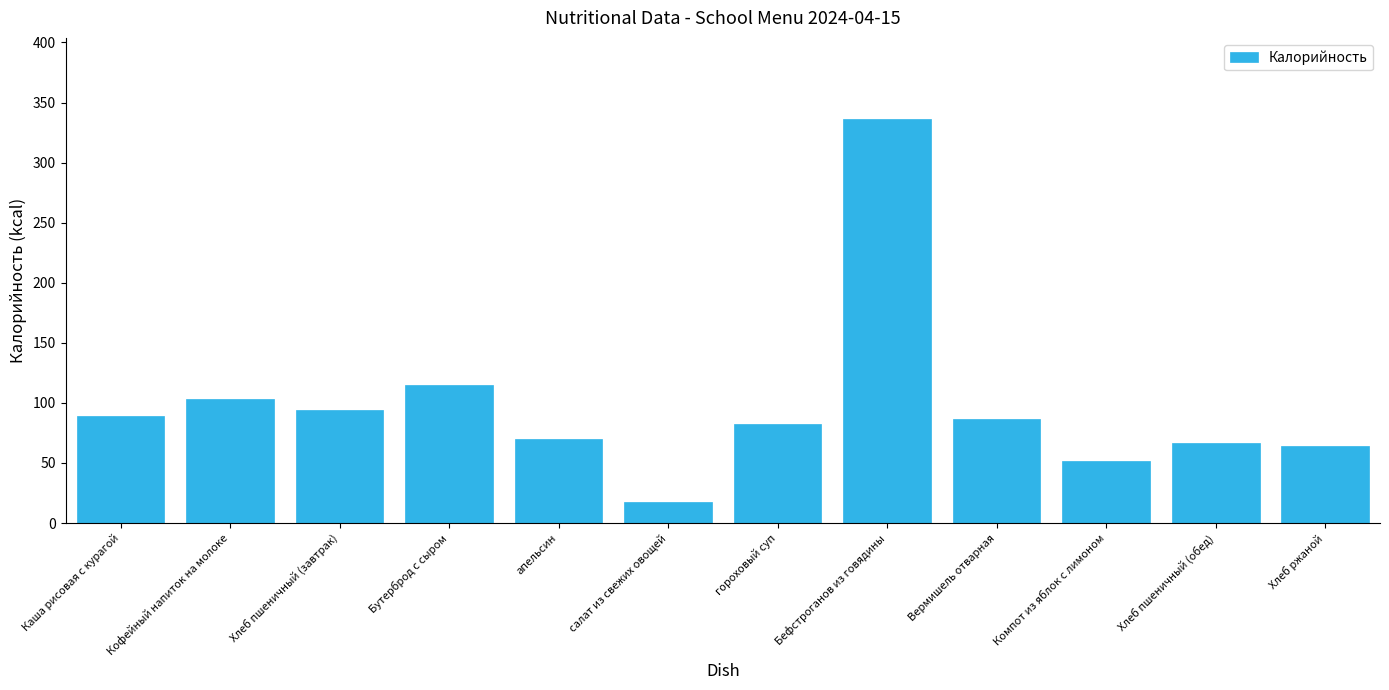

Which has a higher value, Хлеб пшеничный (обед) or гороховый суп?

гороховый суп